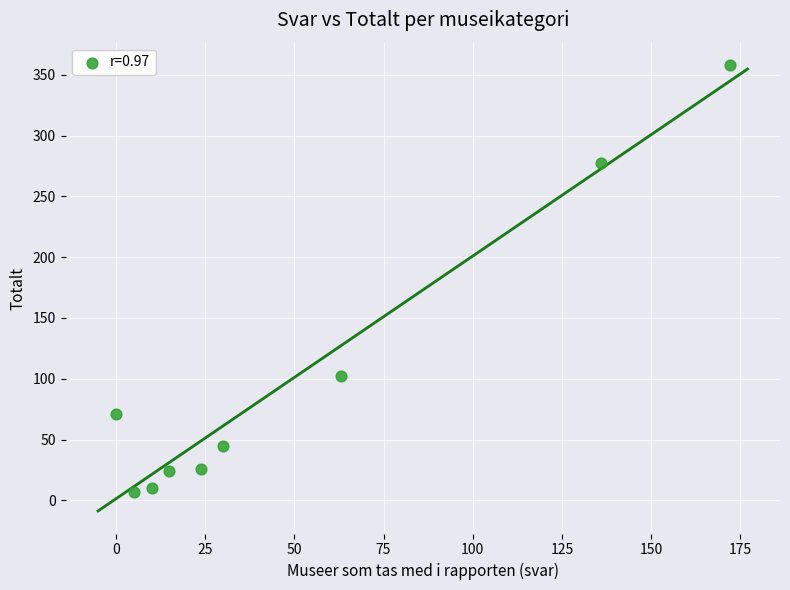

What is the average Y value?

102